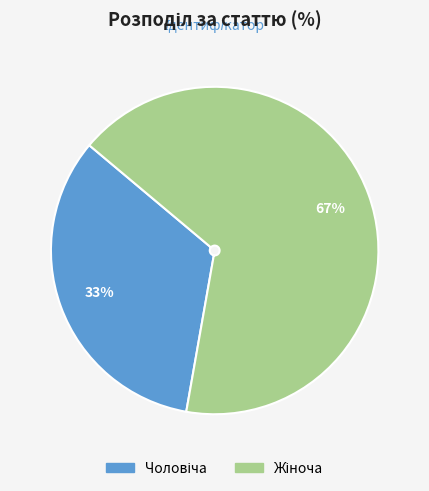

Is there a majority slice in this chart?

Yes